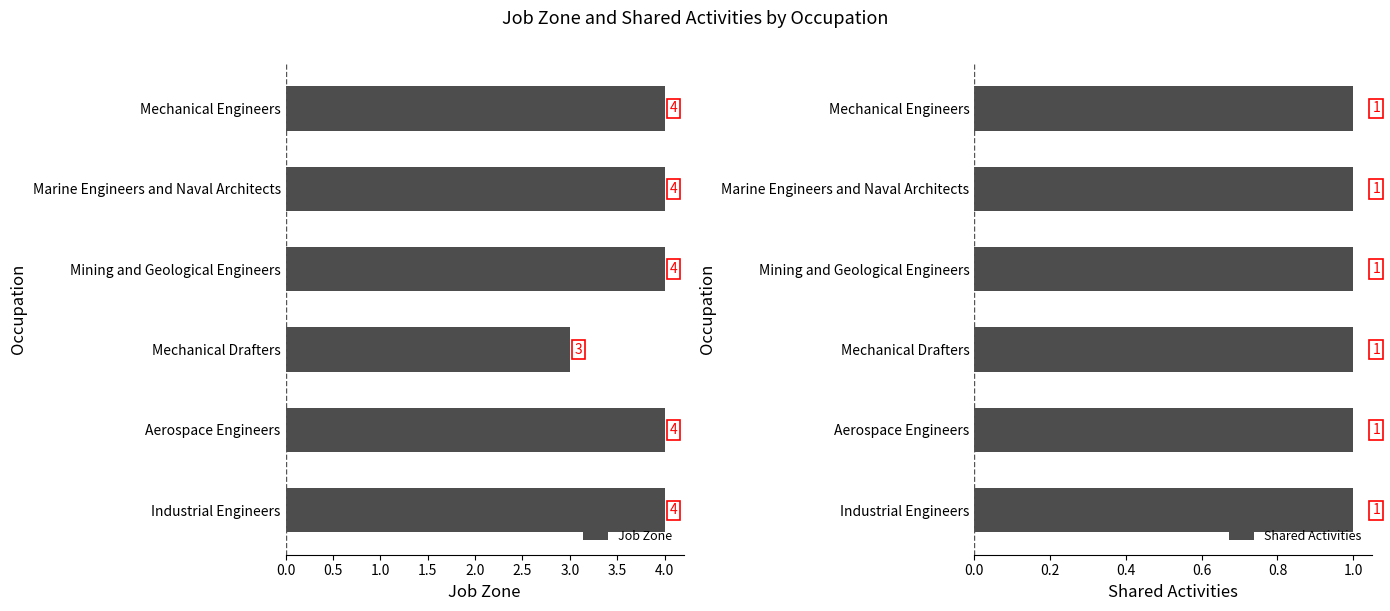

At which label is Job Zone closest to 3?

Mechanical Drafters